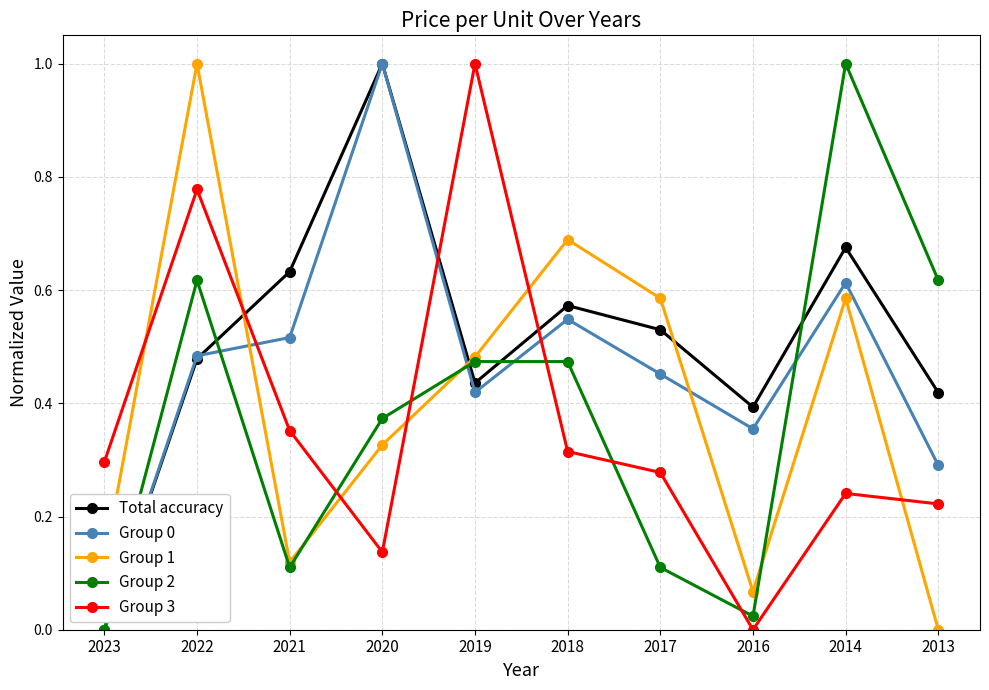

How many data points in Total accuracy are above 0?

9